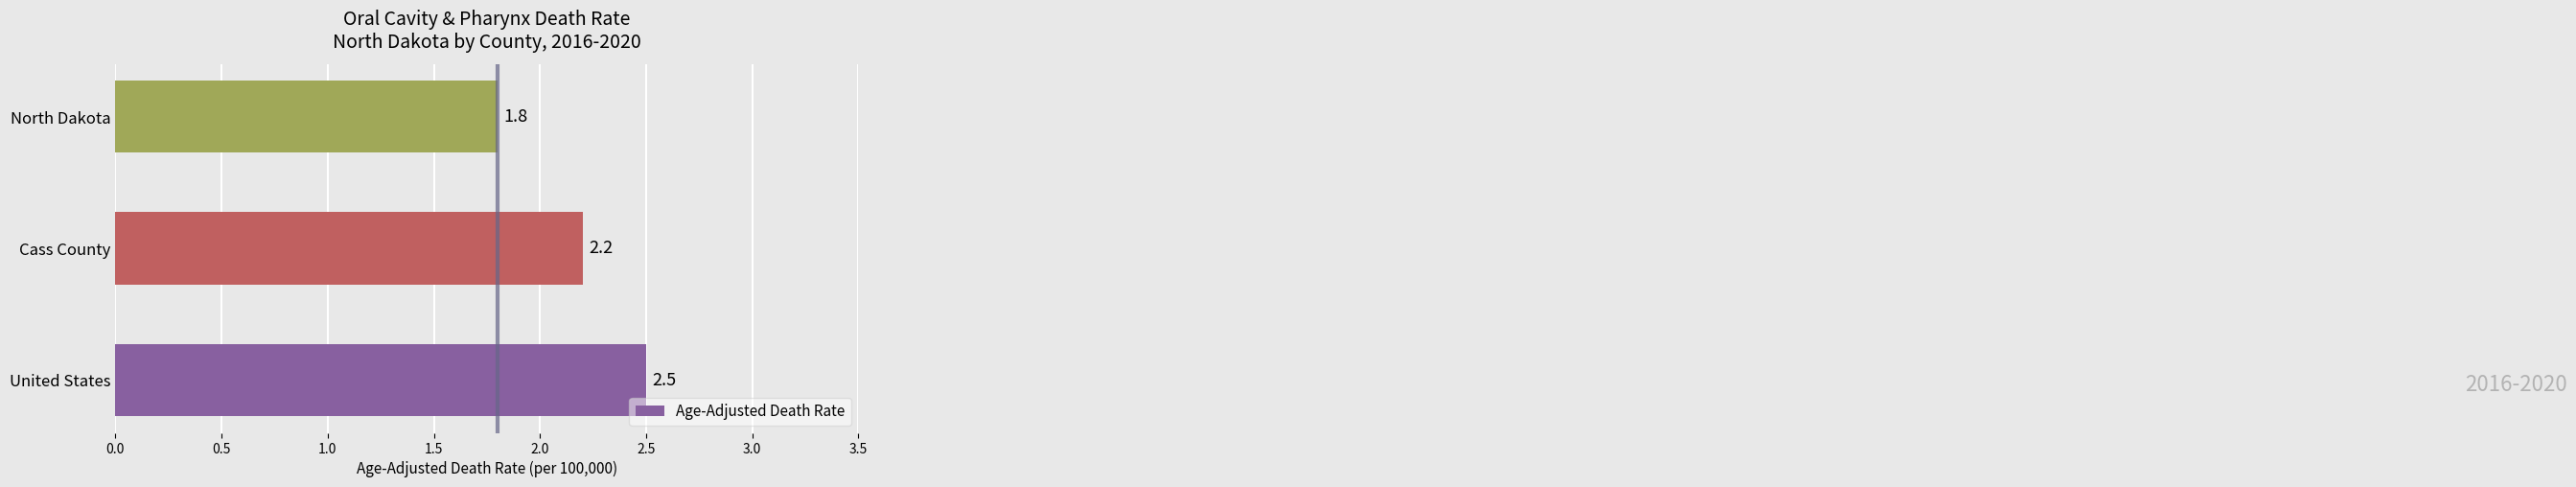

Rank the categories by value from lowest to highest.

North Dakota, Cass County, United States